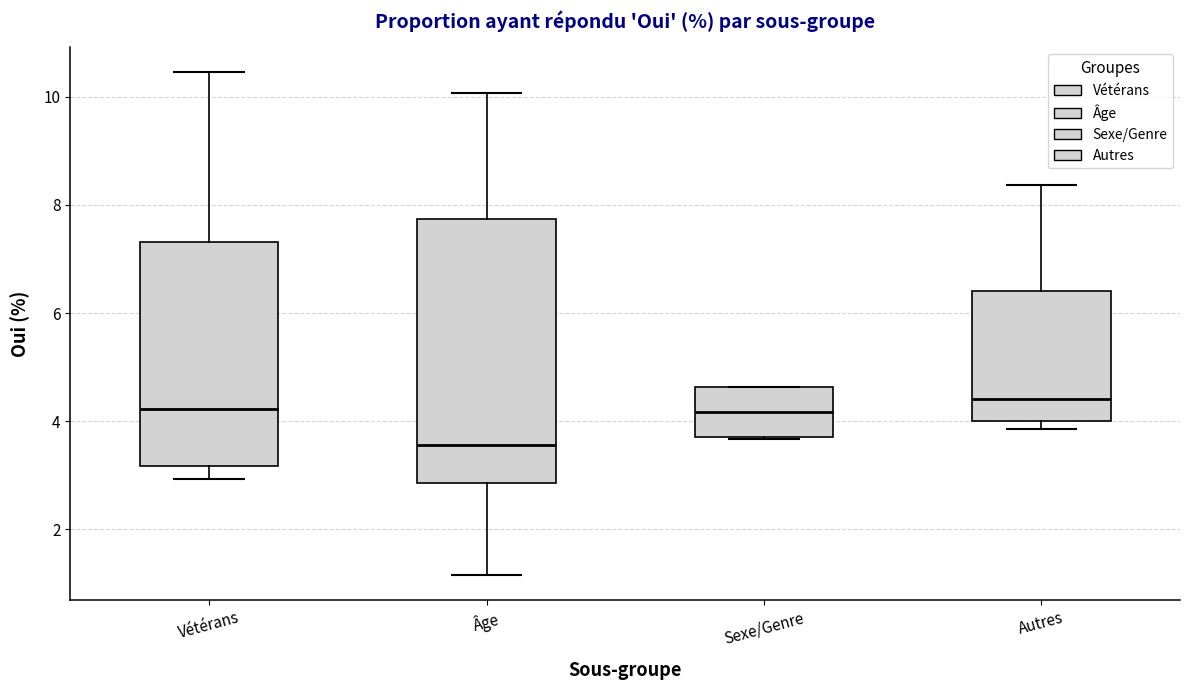

Where does the upper whisker of the box for Autres end on the y-axis? The values are not printed on the chart, so give them approximately, as read against the axis.

8.4